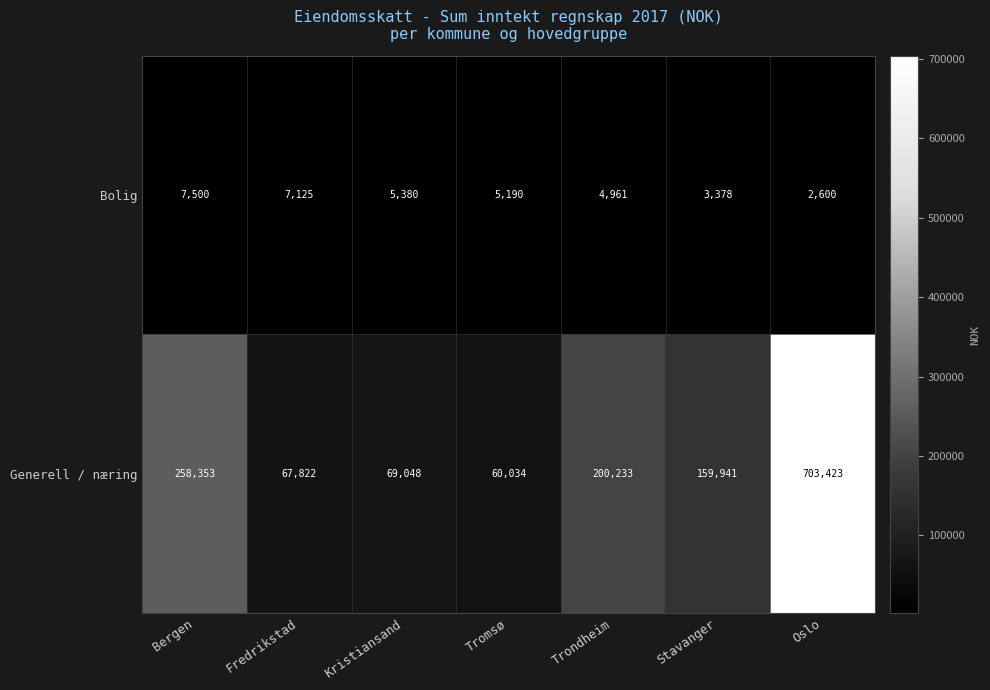

What is the spread (max minus min) of values at Fredrikstad?

60697